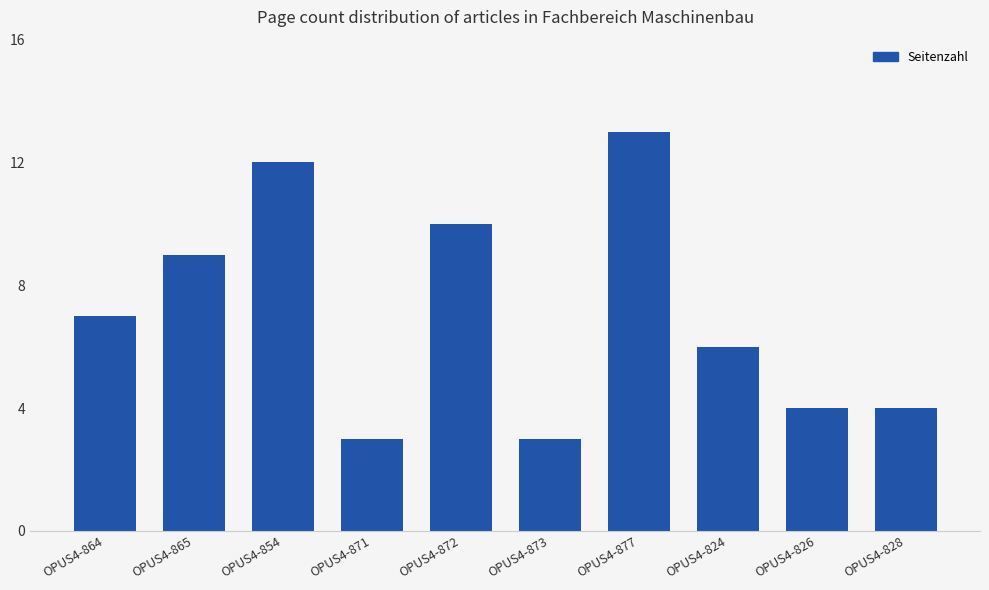

What is the label of the 9th bar from the right?

OPUS4-865